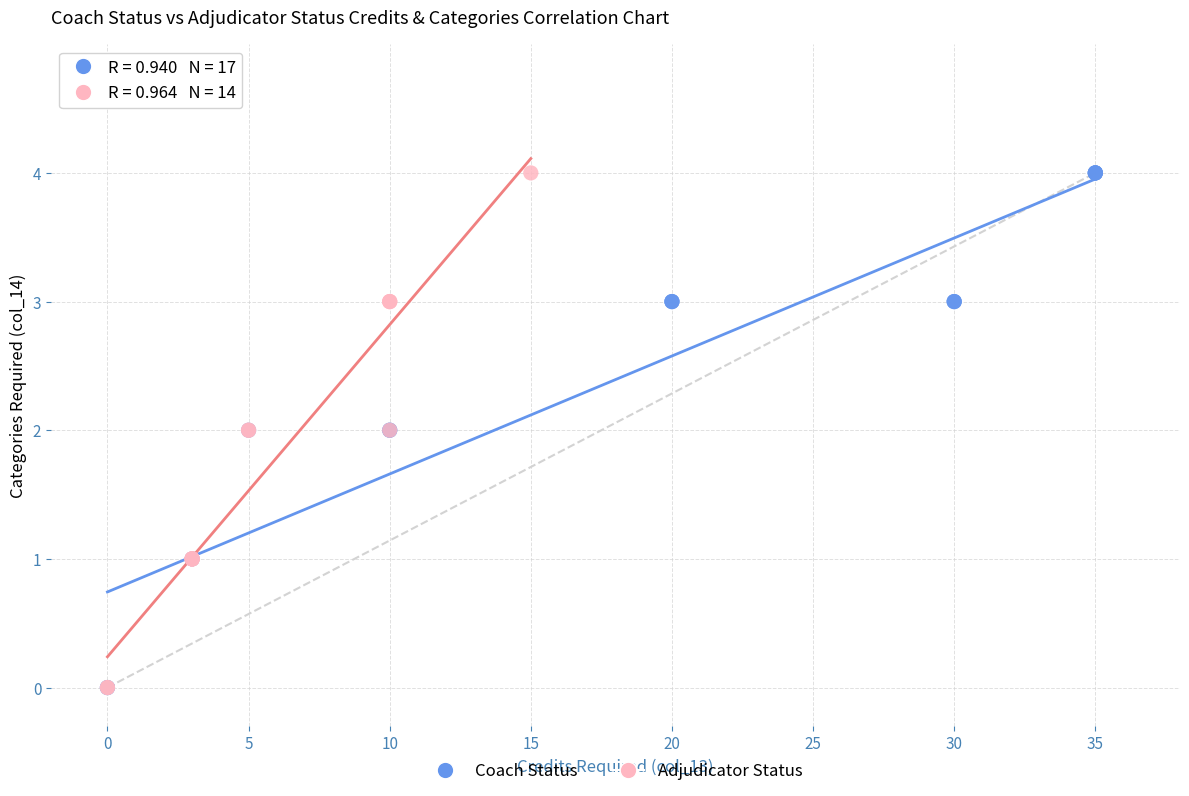

What are all the series names shown in the legend?

Coach Status, Adjudicator Status